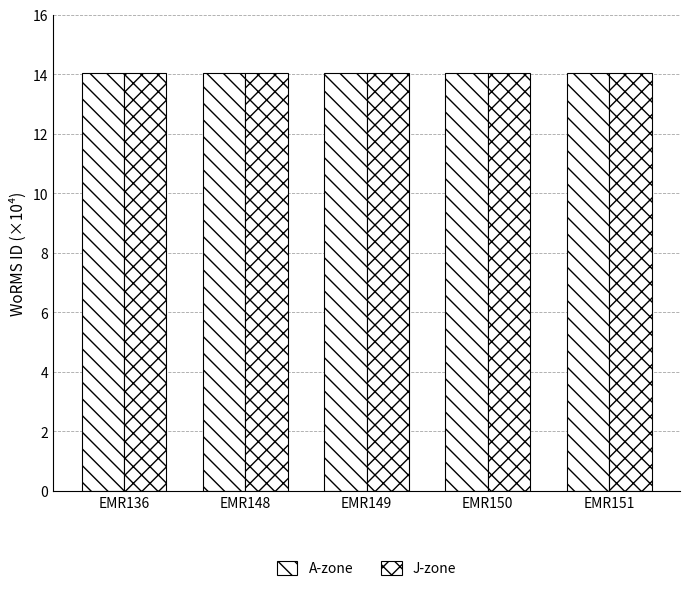

Does the chart contain stacked bars?

No